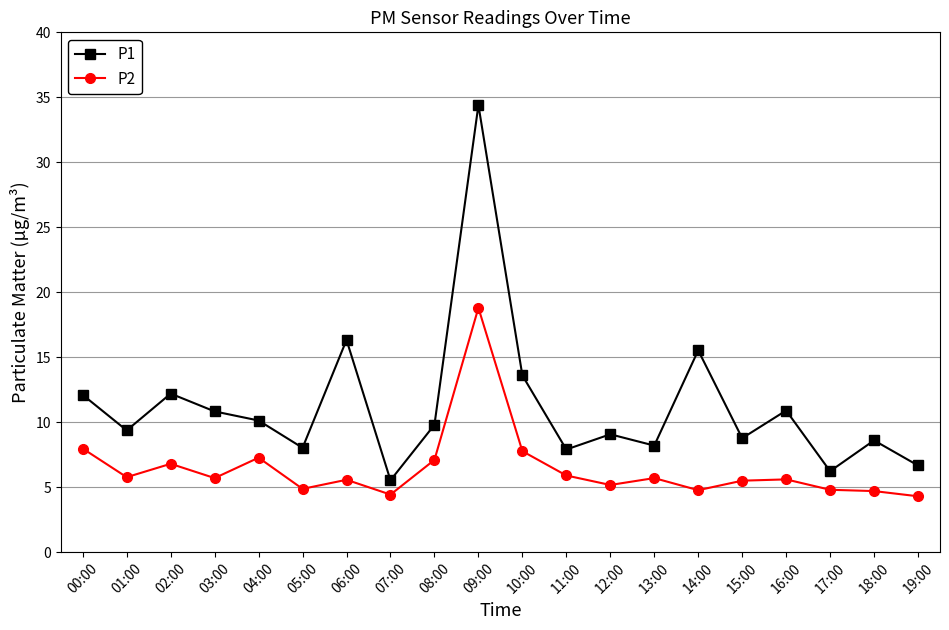

What is the maximum value for P2?

18.8